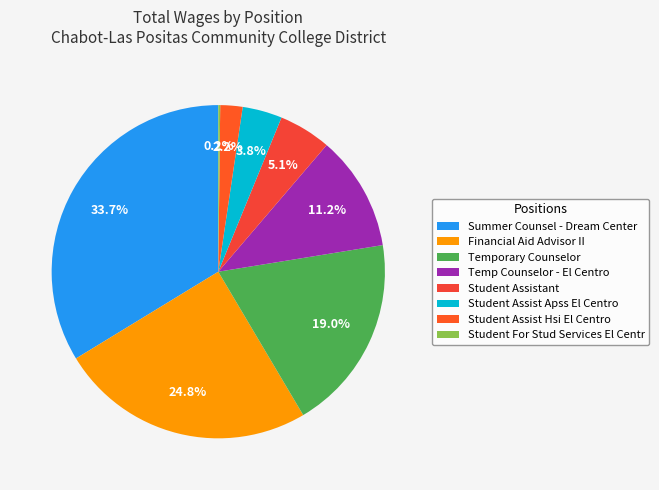

The Student Assist Hsi El Centro slice represents 2% of the pie. True or false?

True